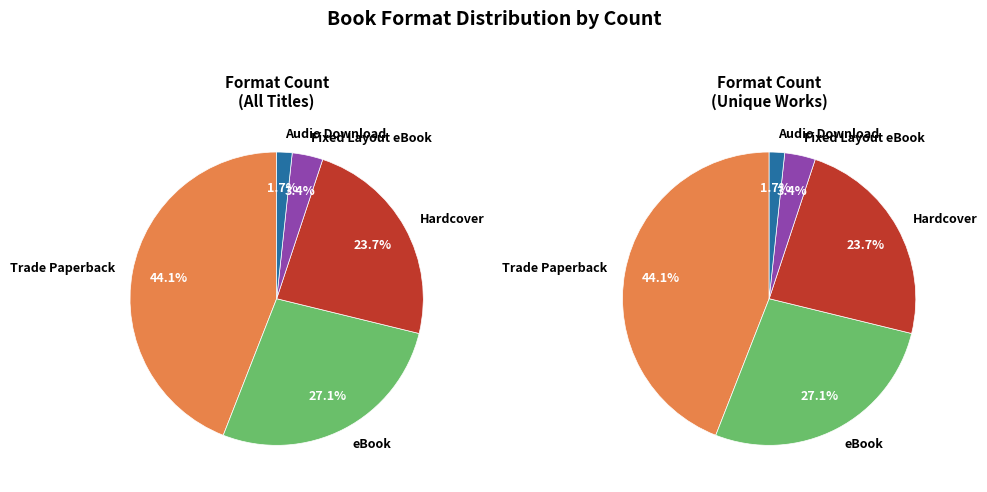

To the nearest percent, what is the average slice percentage?

20%